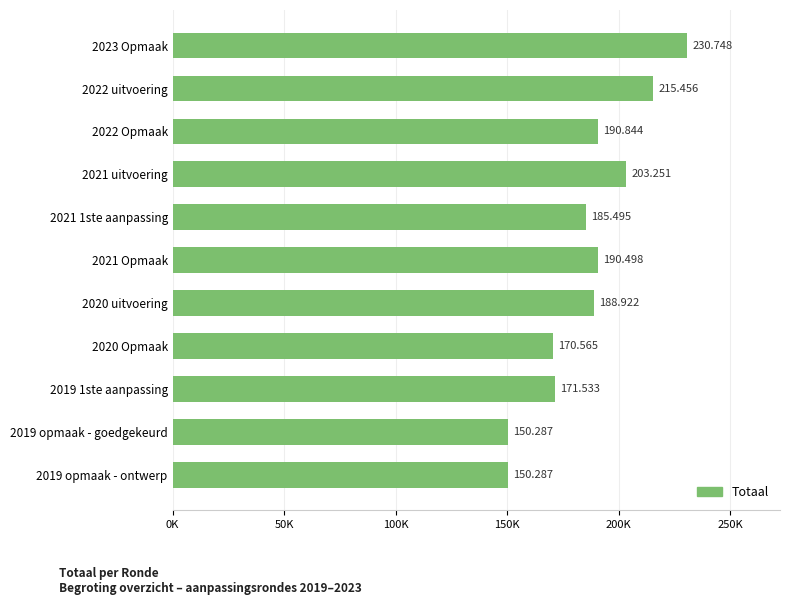

Are the bars grouped side by side (vs. stacked)?

No